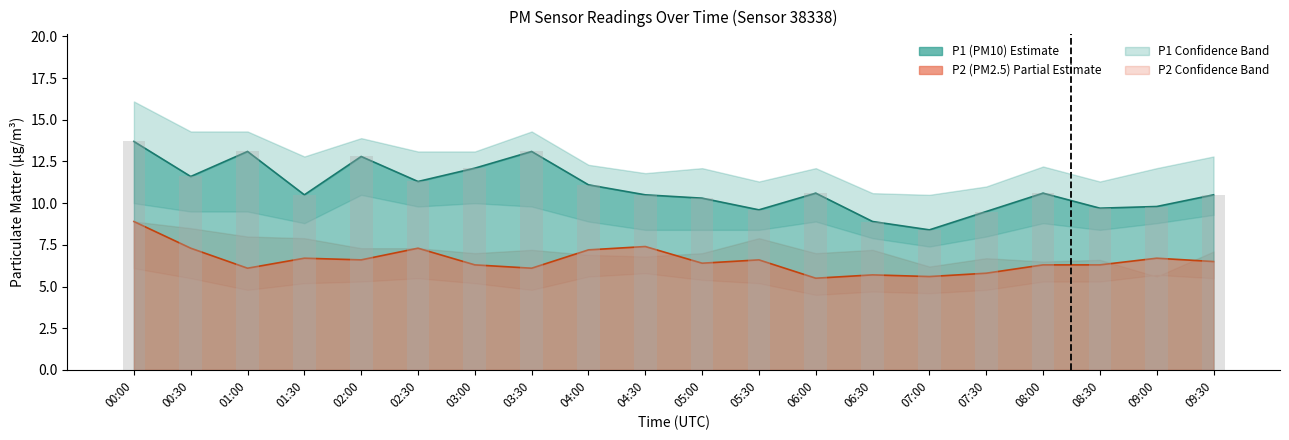

What is the total value across all series at 06:00?

26.7